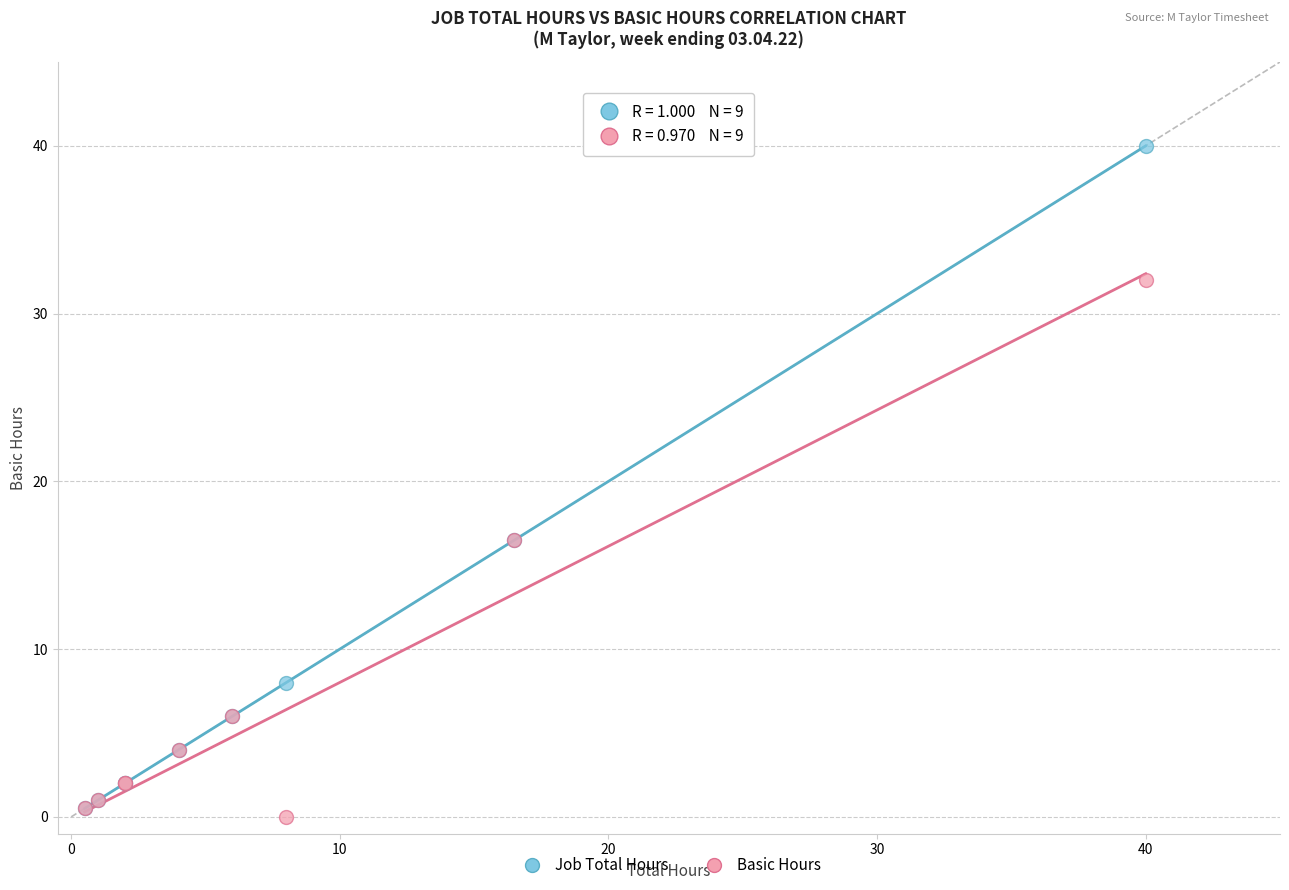

What are all the series names shown in the legend?

Job Total Hours, Basic Hours